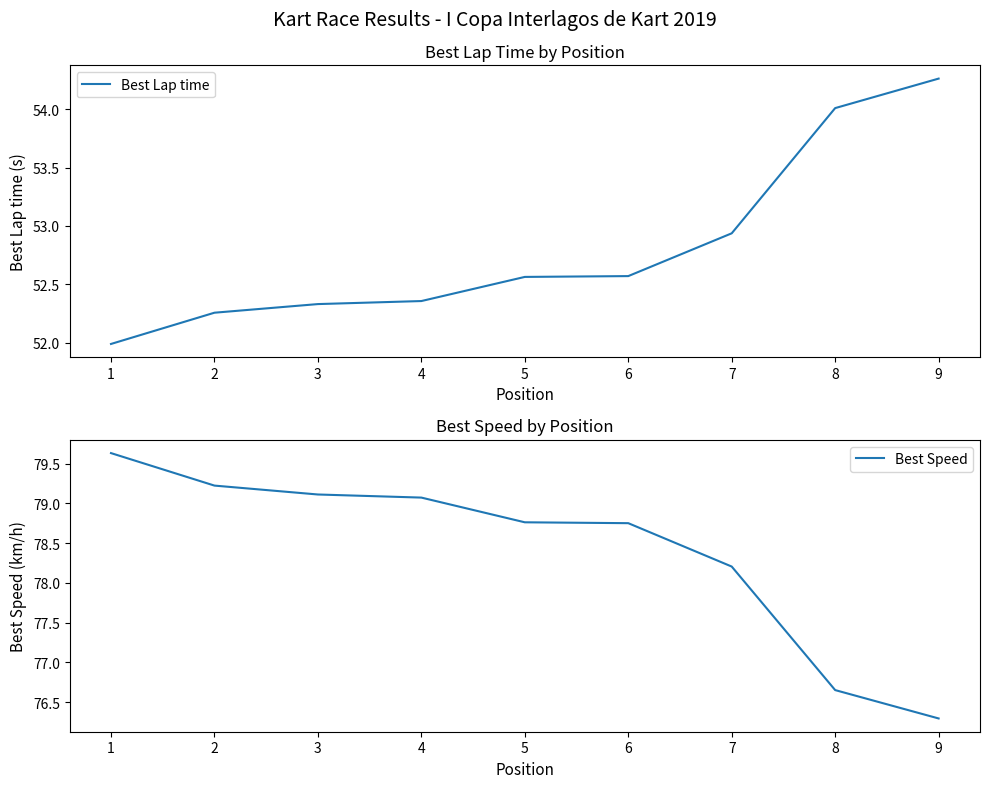

Reading right to left, what are all the values shown in this chart?

Best Lap time: 9=54.3	8=54.0	7=52.9	6=52.6	5=52.6	4=52.4	3=52.3	2=52.3	1=52.0
Best Speed: 9=76.3	8=76.7	7=78.2	6=78.8	5=78.8	4=79.1	3=79.1	2=79.2	1=79.6